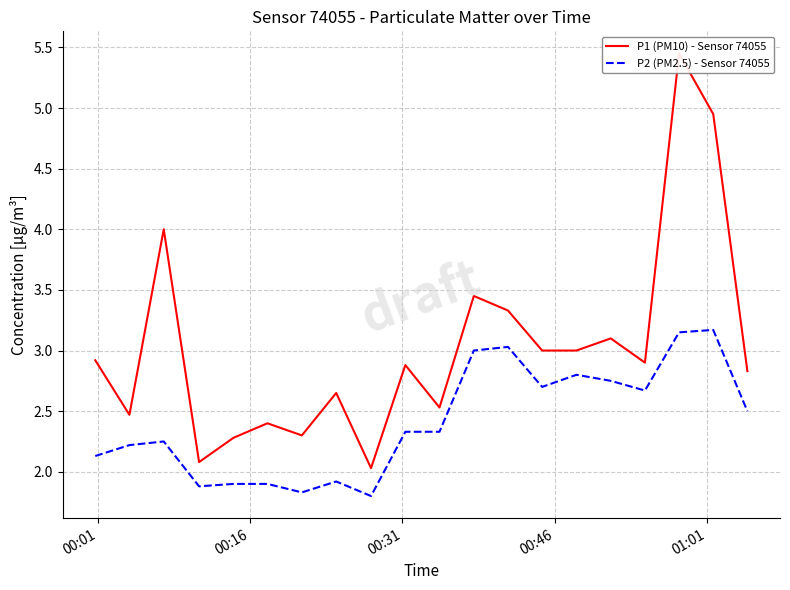

What is the highest value of the P2 (PM2.5) - Sensor 74055 series?

3.2